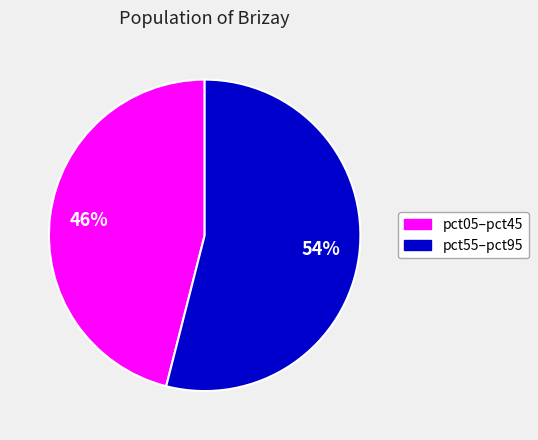

To the nearest percent, what is the average slice percentage?

50%